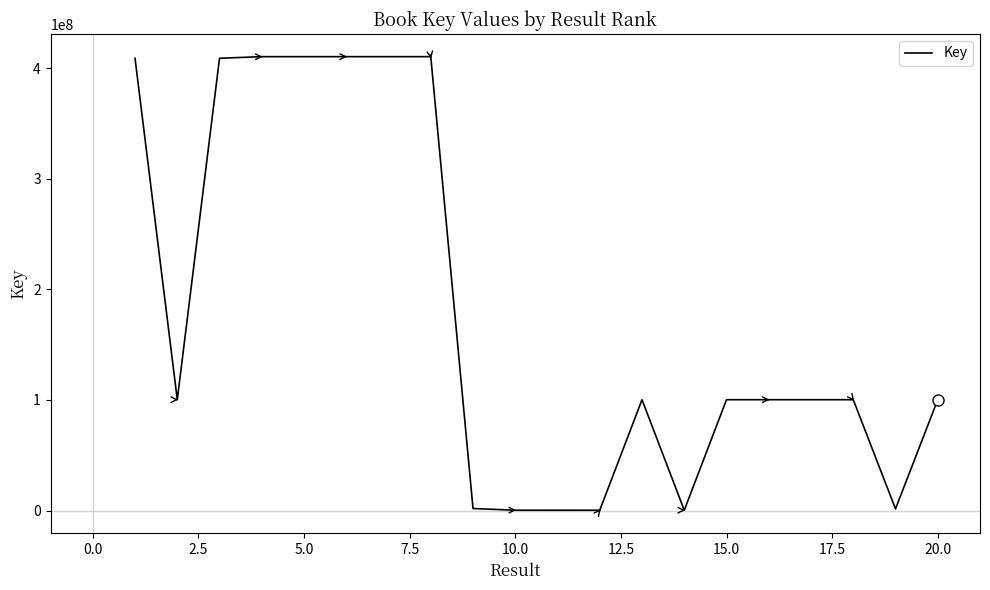

What is the difference between the maximum and minimum values?

410273562